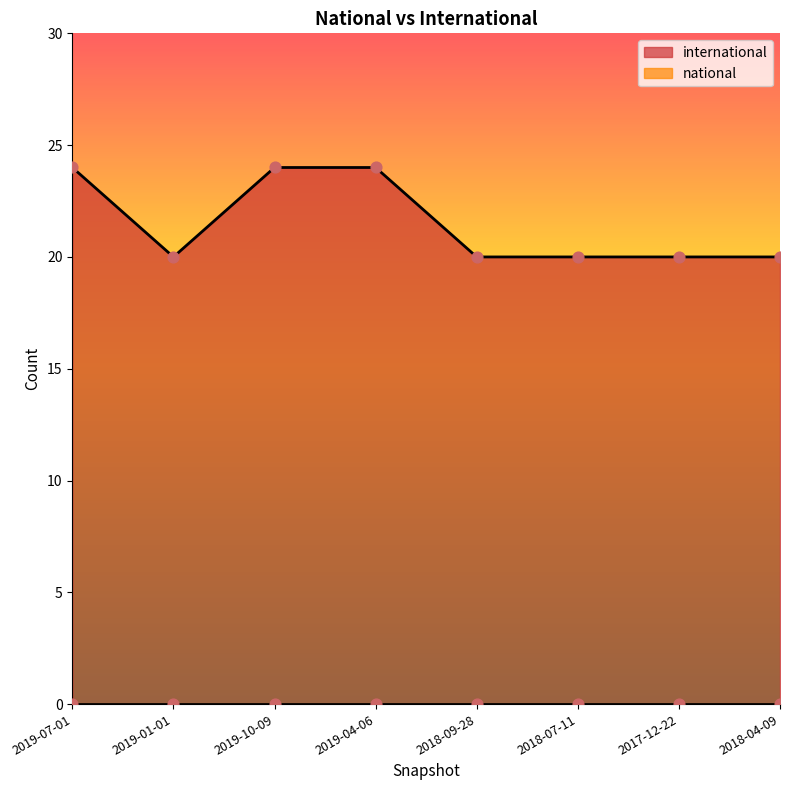

Between 2019-04-06 and 2018-04-09, which is larger?

2019-04-06